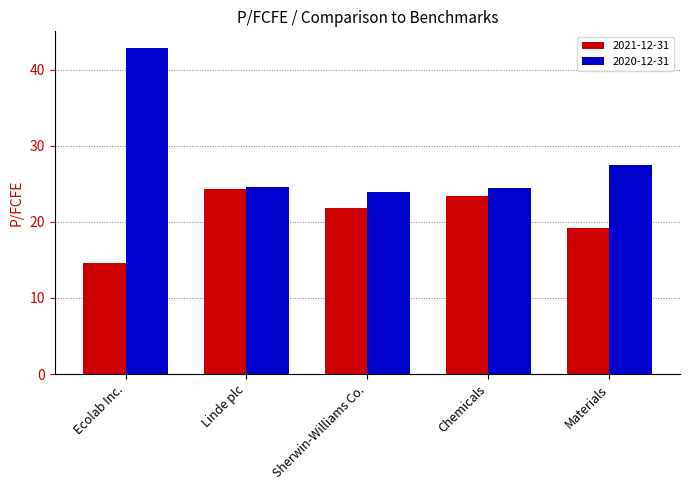

Which series has the largest range (max minus min)?

2020-12-31